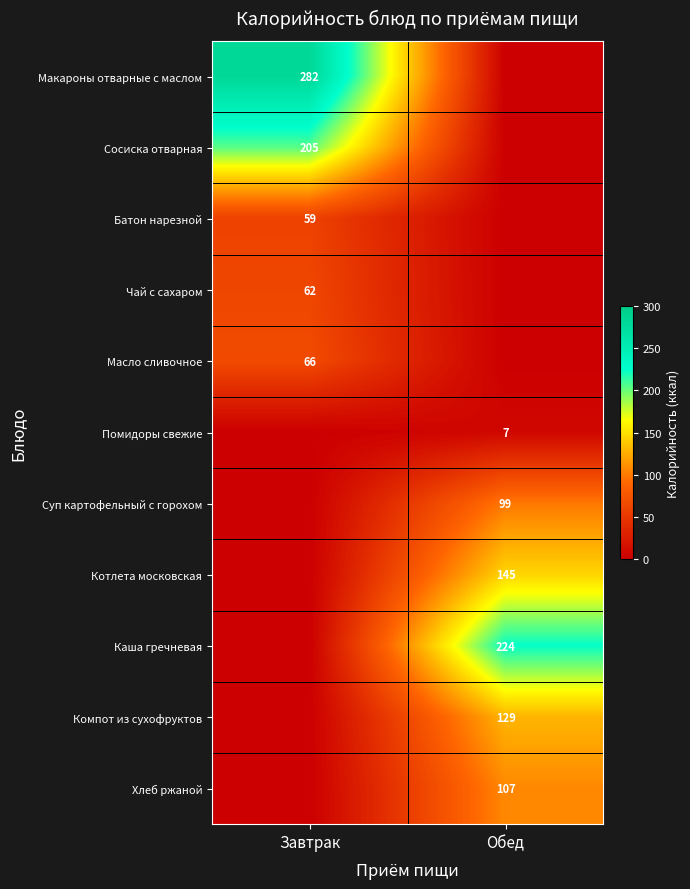

Is the value of Батон нарезной at Завтрак greater than the value of Суп картофельный с горохом at Обед?

No